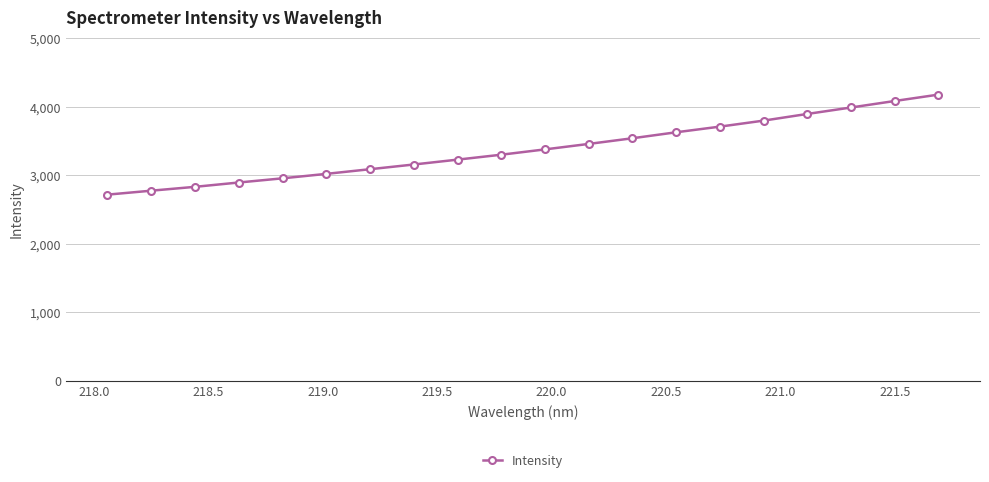

What is the maximum value shown in the chart?

4175.5